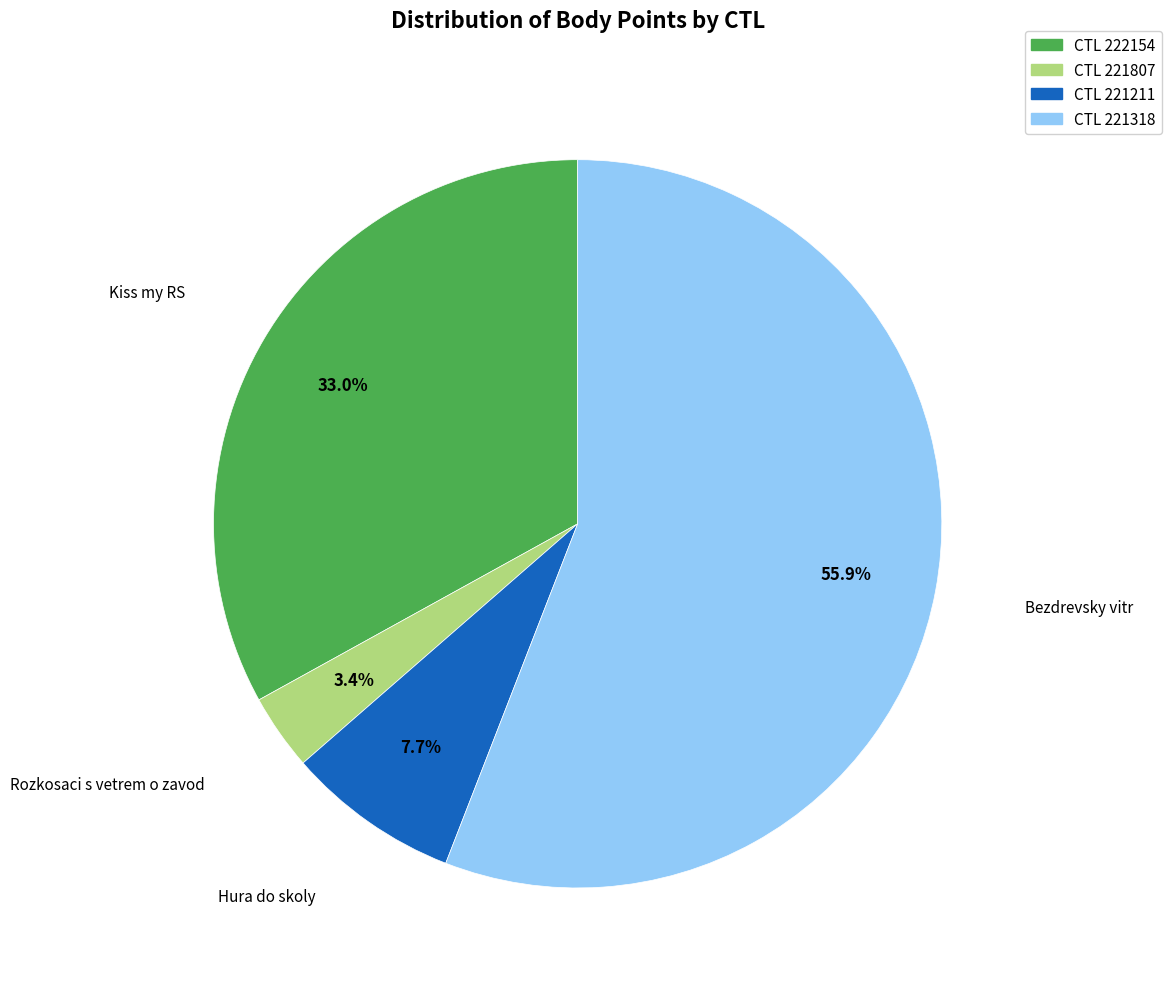

Is there a majority slice in this chart?

Yes